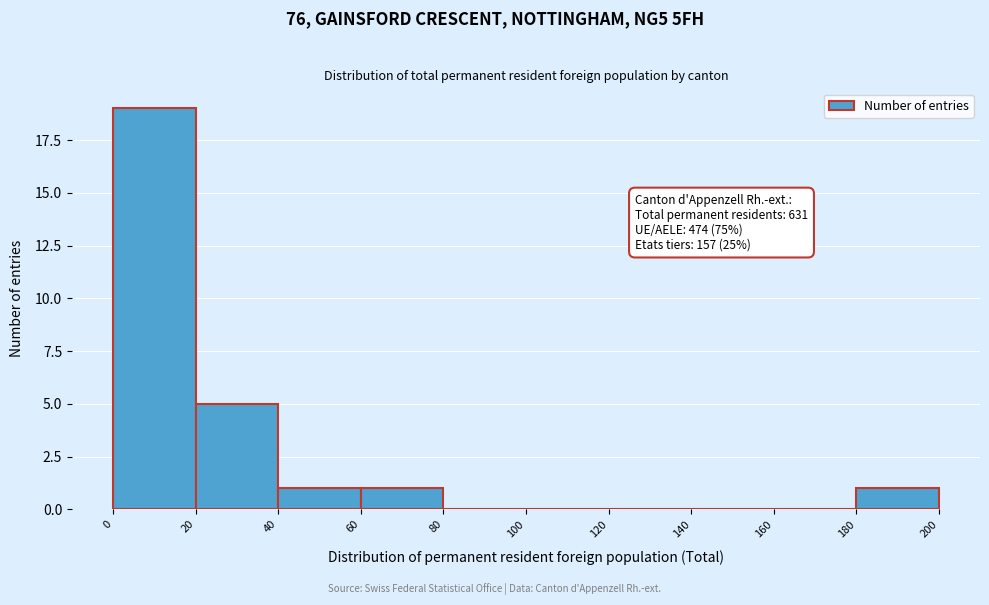

Over which range of the x-axis is the bar tallest?

0 to 20